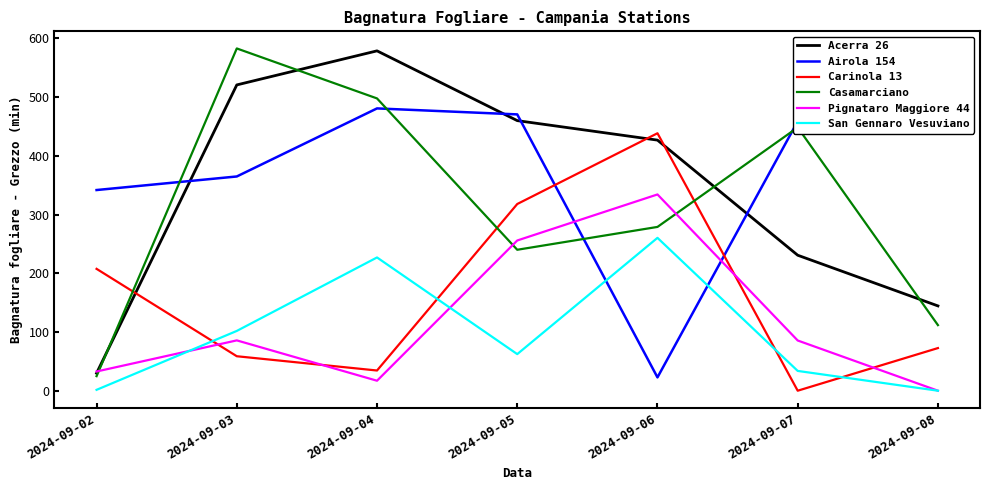

Where is the first local maximum for Carinola 13?

2024-09-06